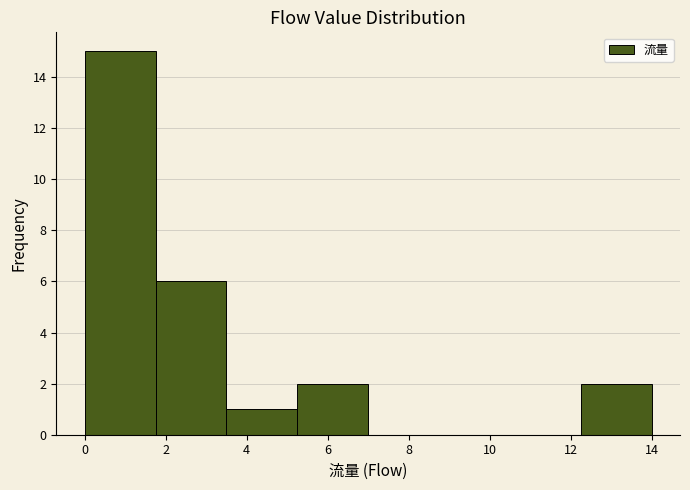

Which range on the x-axis has the tallest bar?

0.00 to 1.75